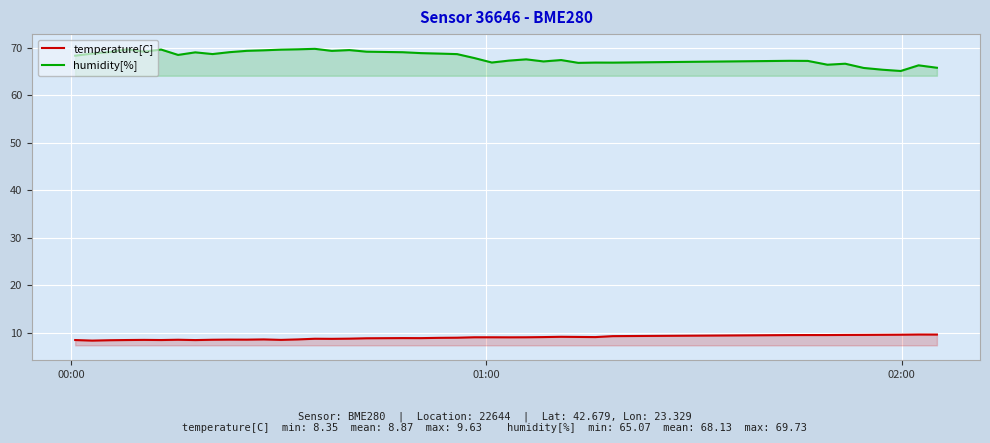

Which series has the largest total across all categories?

humidity[%]